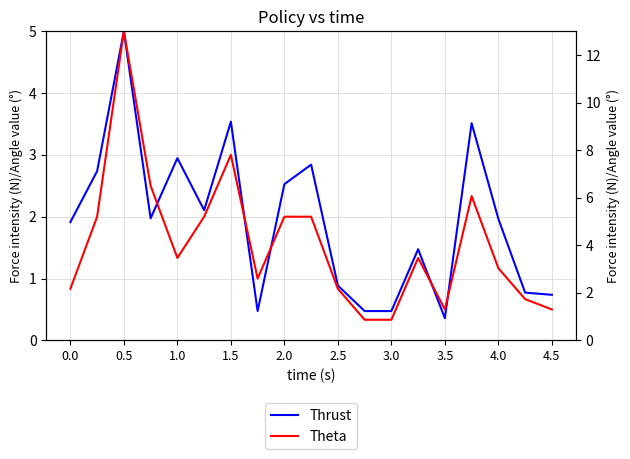

What is the difference between the second highest and second lowest values in the Theta series?

6.9